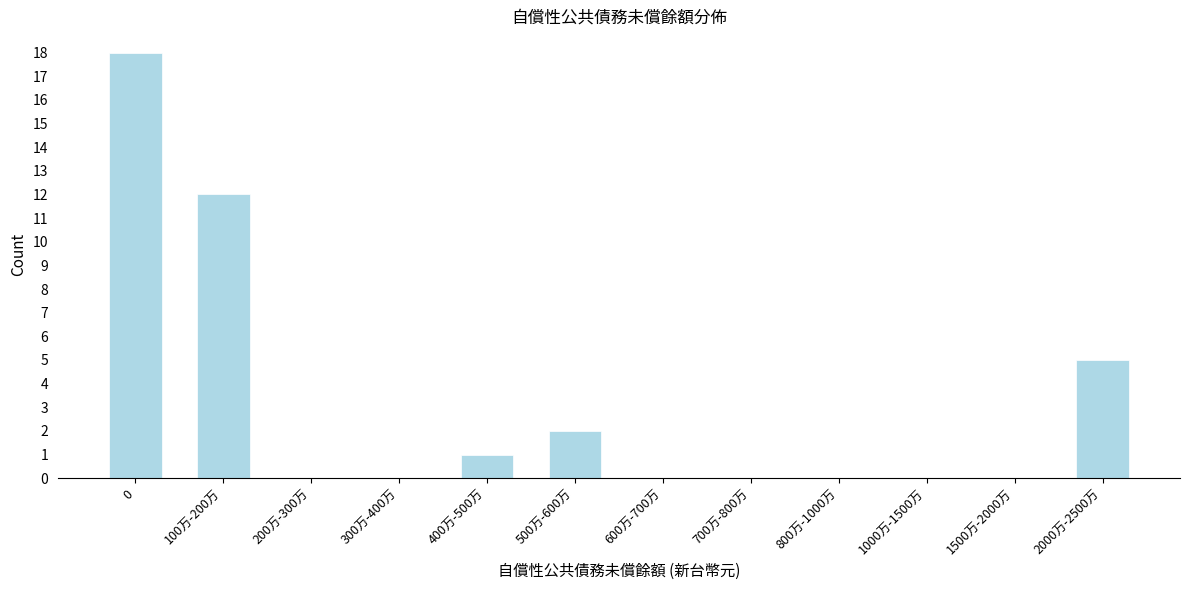

Reading left to right, transcribe all the data shown in this chart.

0=18	100万-200万=12	200万-300万=0	300万-400万=0	400万-500万=1	500万-600万=2	600万-700万=0	700万-800万=0	800万-1000万=0	1000万-1500万=0	1500万-2000万=0	2000万-2500万=5